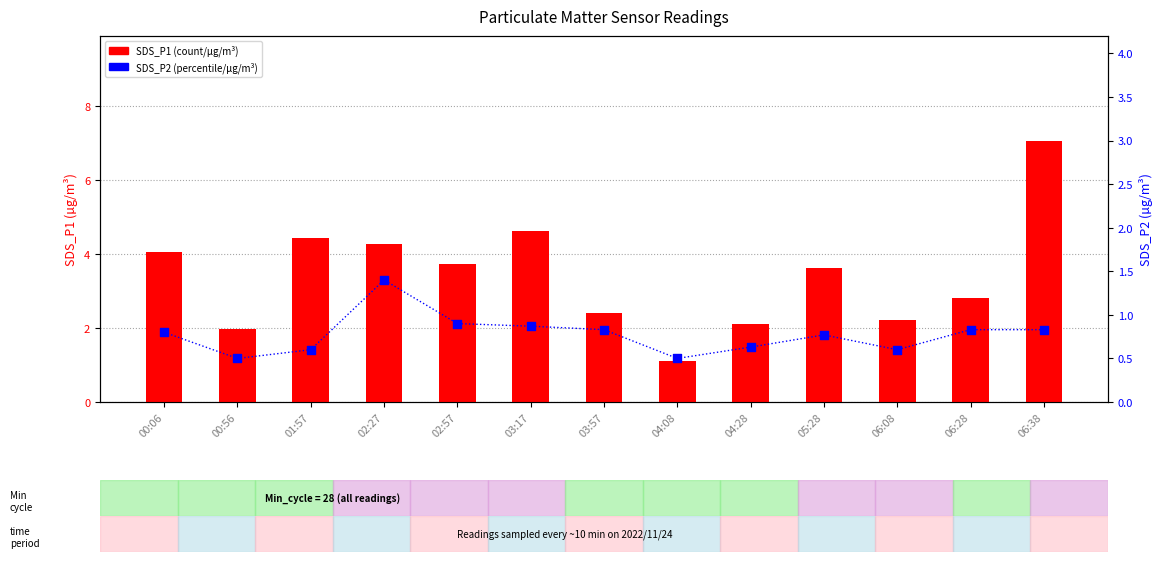

What are all the series names shown in the legend?

SDS_P1, SDS_P2